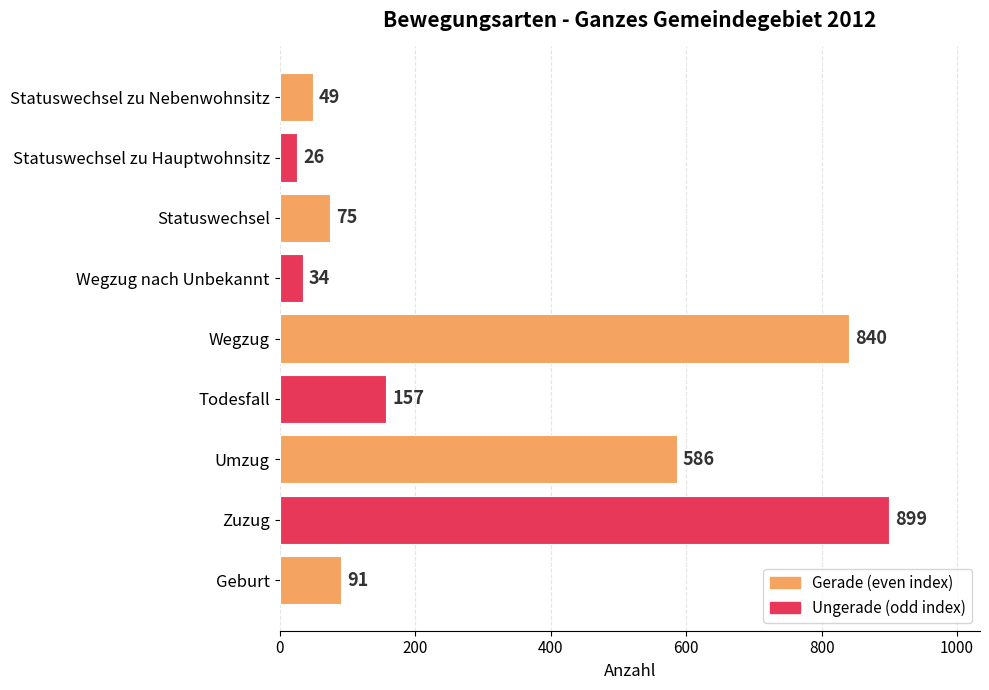

What is the change in value from Geburt to Zuzug?

+808